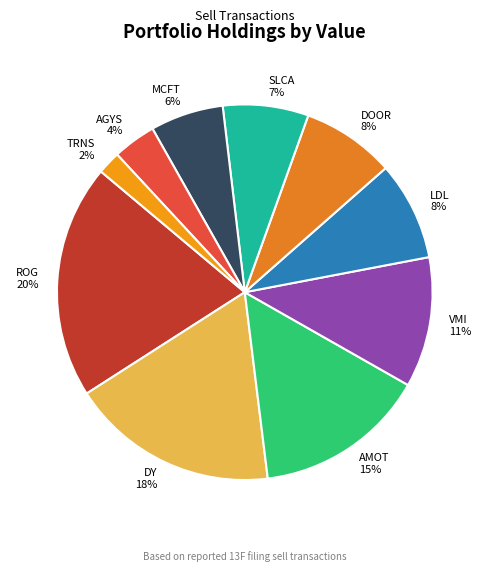

True or false: ROG accounts for 20% of the total.

True